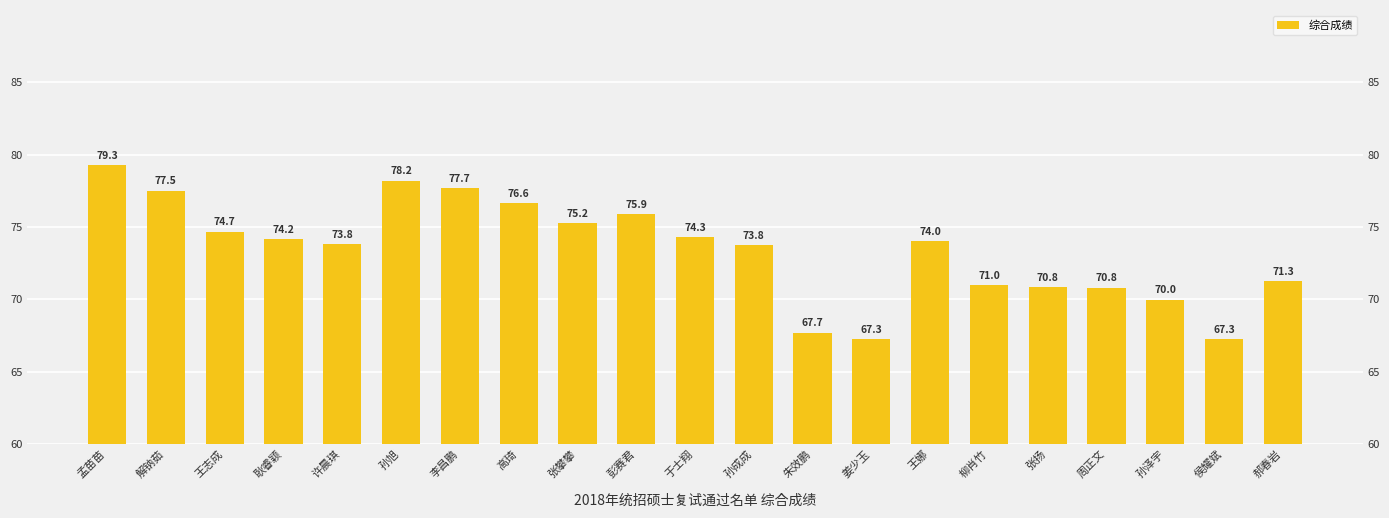

The value at 孙旭 is 78.2. True or false?

True